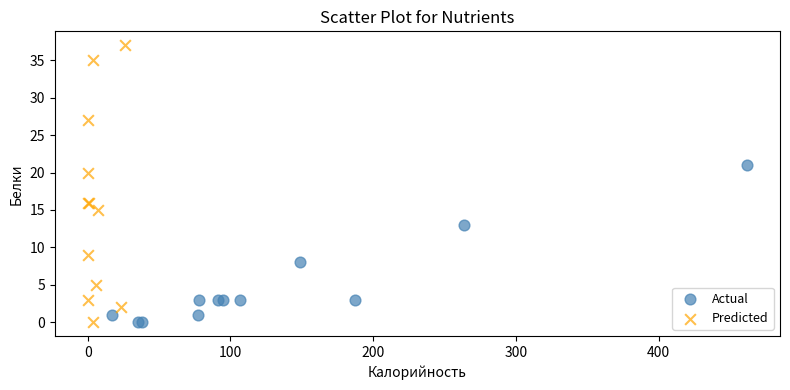

Which series reaches the maximum Y coordinate?

Predicted